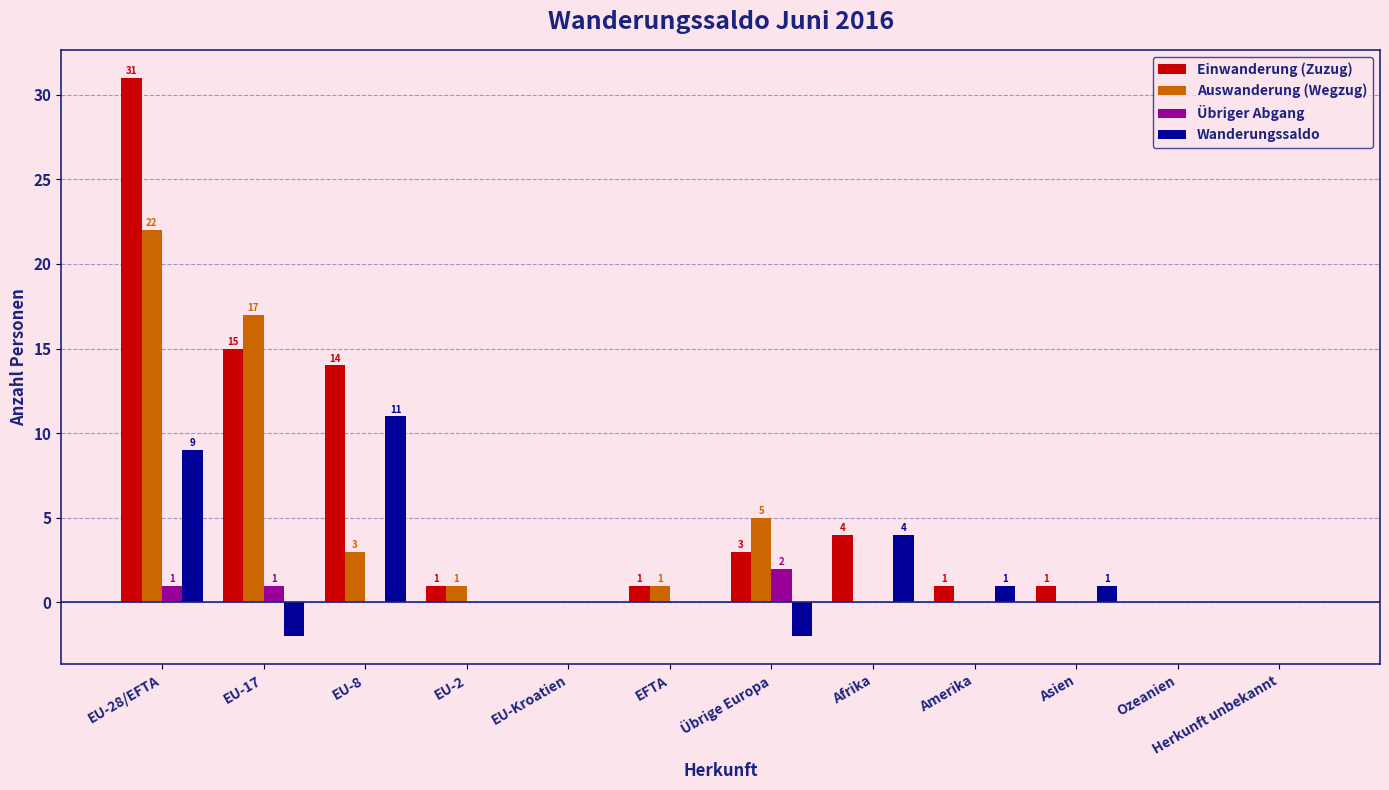

What is the highest value of the Einwanderung (Zuzug) series?

31